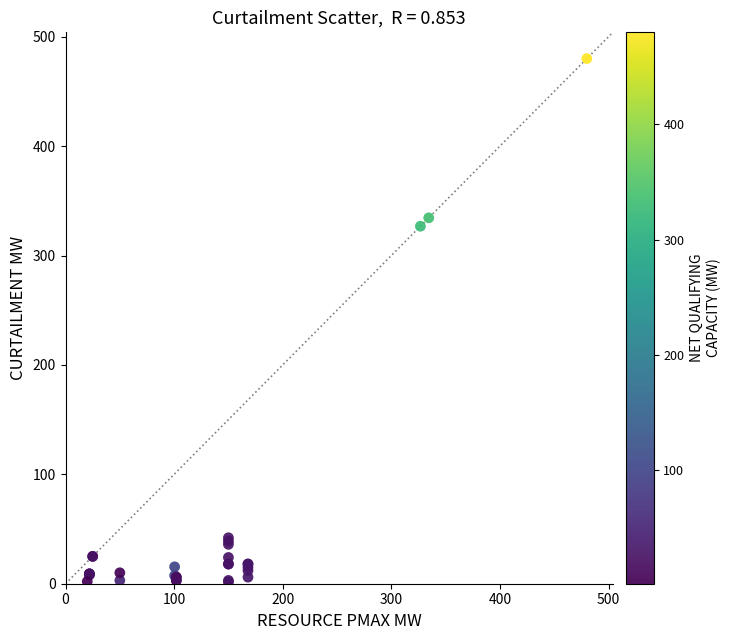

What Y value in the scatter plot is closest to 240?

326.8